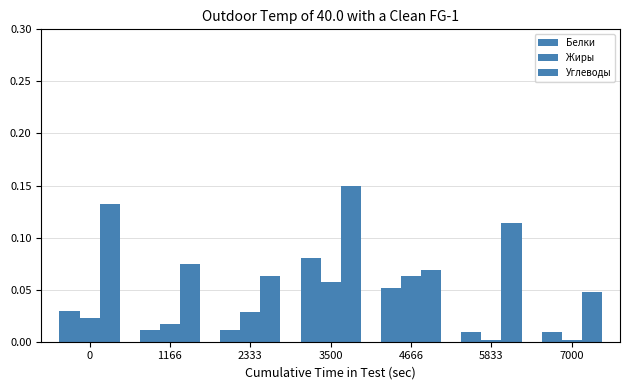

How many groups of bars are there?

7